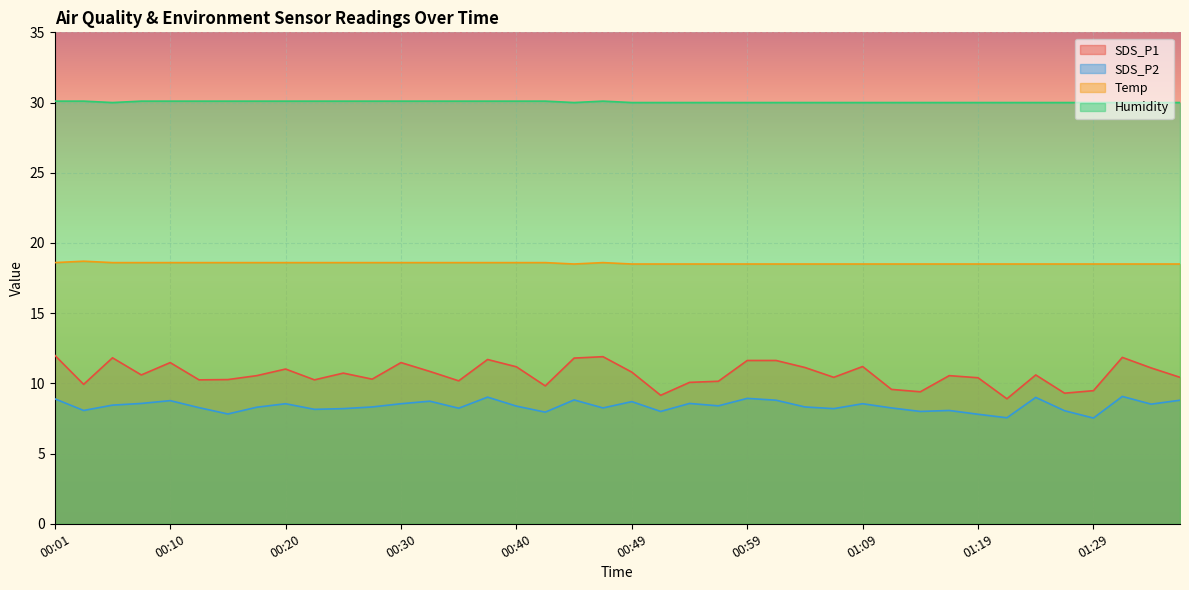

What is the difference between the Temp values at 00:15 and 00:52?

0.1